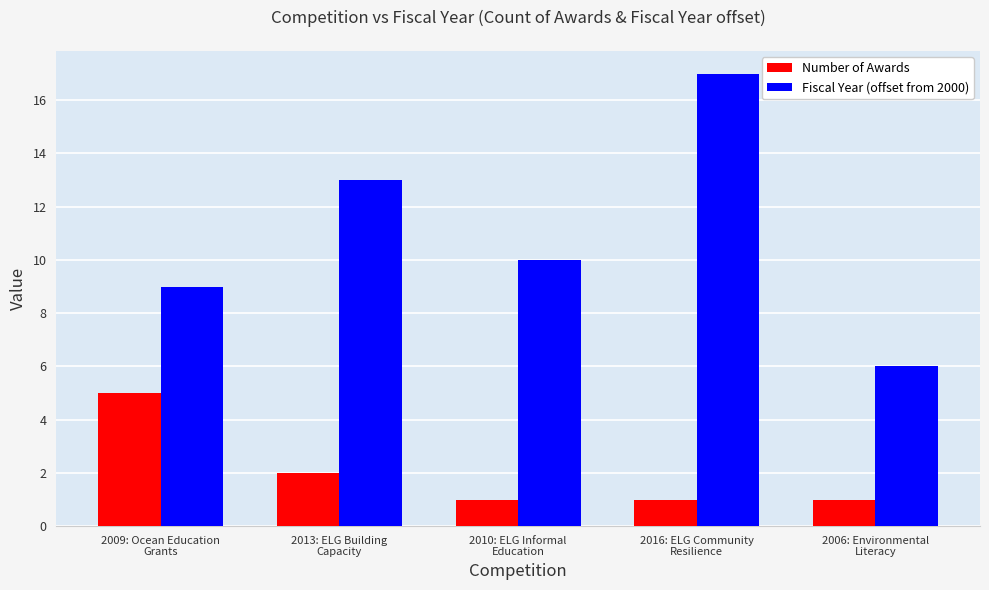

Which series changed the most between 2009: Ocean Education
Grants and 2013: ELG Building
Capacity?

Fiscal Year (offset from 2000)